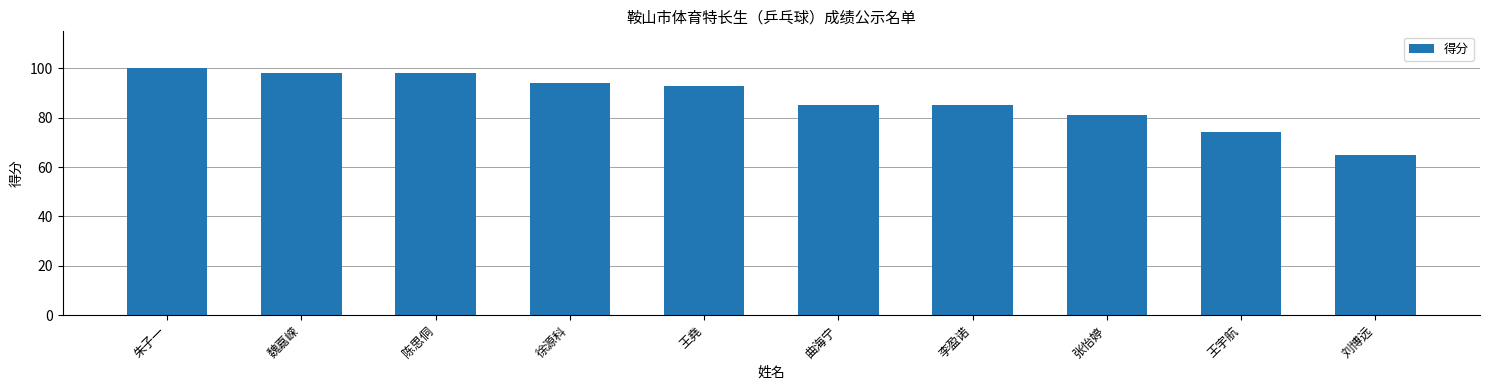

Which label corresponds to the smallest value in the chart?

刘博远